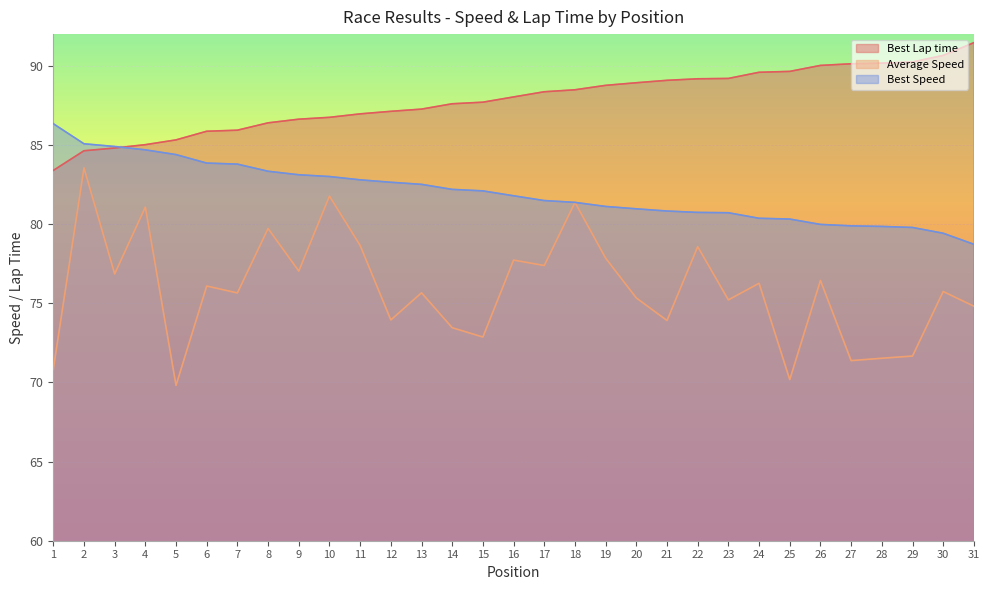

What value does the Best Speed series have at 16?

81.8